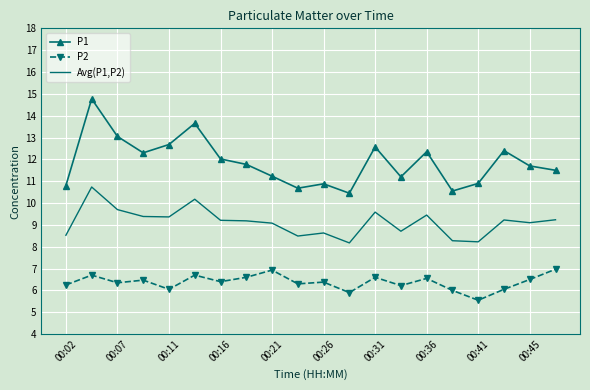

True or false: Avg(P1,P2) and P1 cross at least once.

False